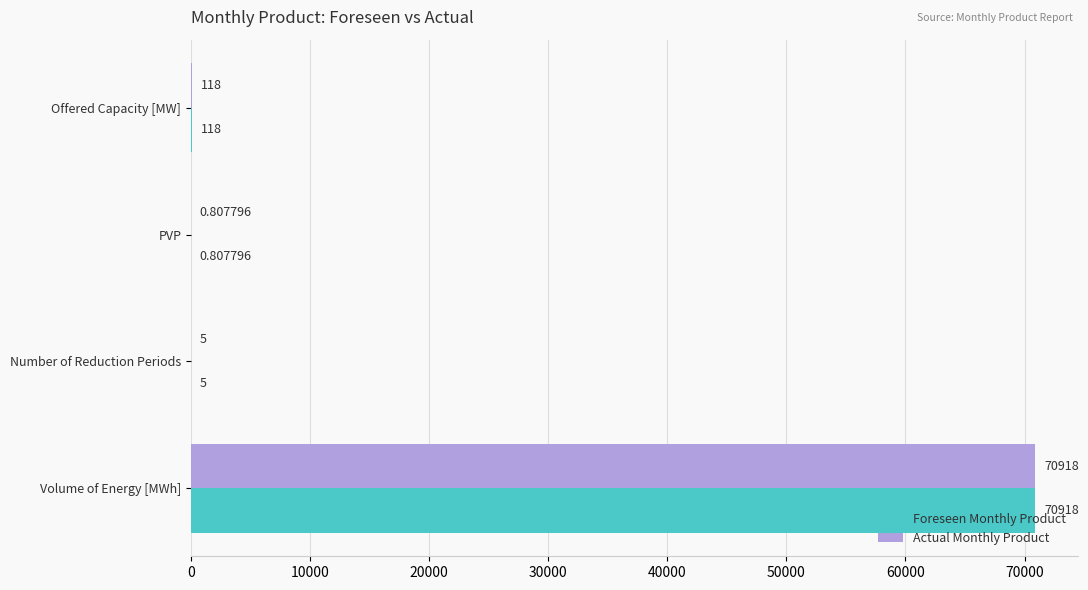

How many categories are shown in the chart?

4